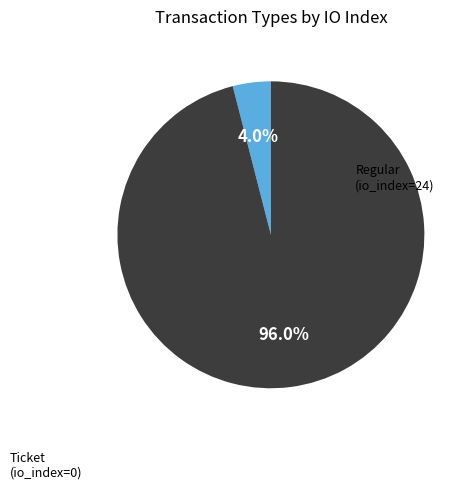

What is the majority slice?

Regular (io_index=24)